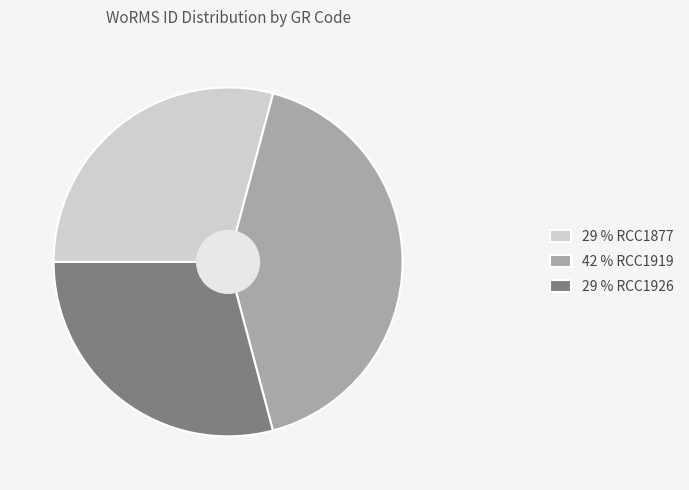

Do 42 % RCC1919 and 29 % RCC1926 together represent more than half of the pie?

Yes